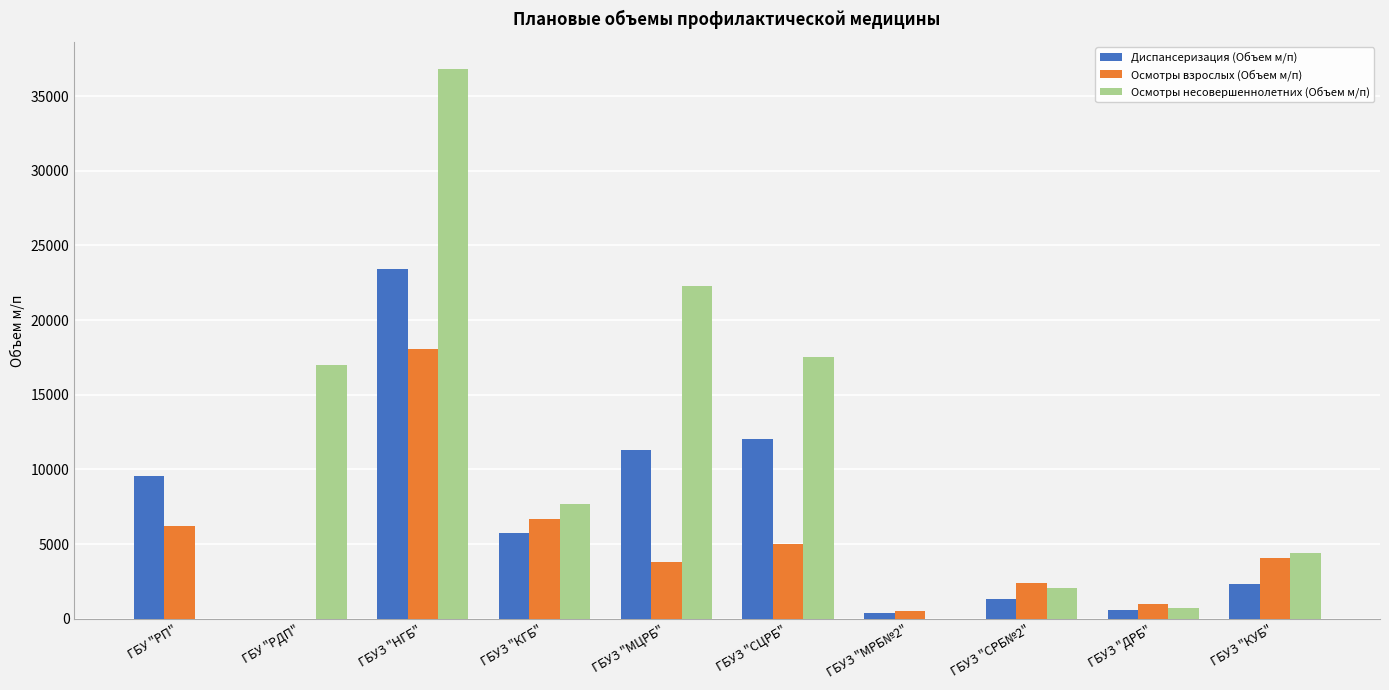

What is the sum of all Осмотры несовершеннолетних (Объем м/п) values?

108551